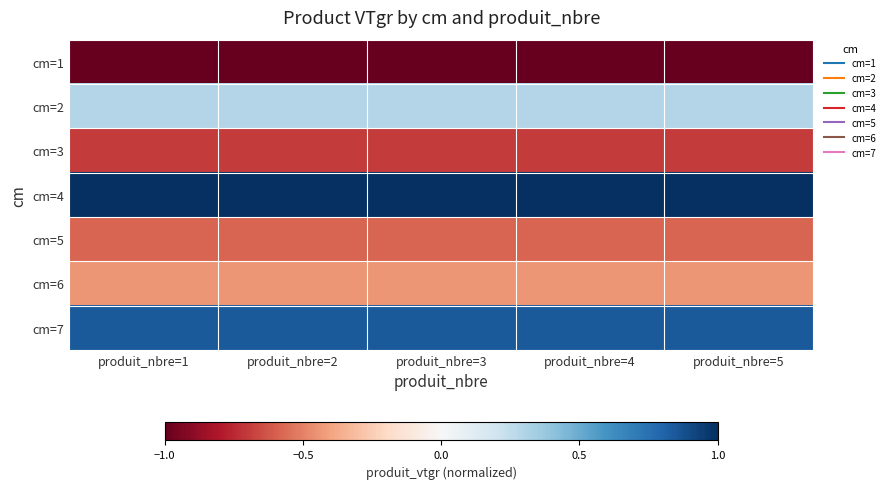

What is the spread (max minus min) of values at produit_nbre=1?

2.0